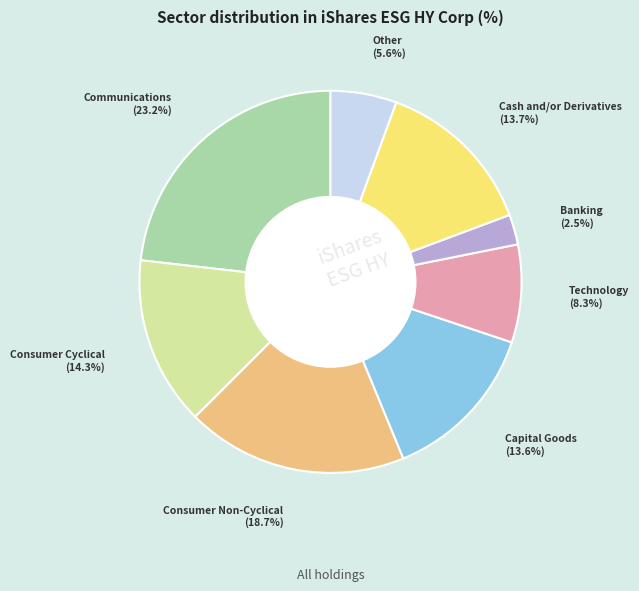

Is there any slice that represents more than half of the pie?

No